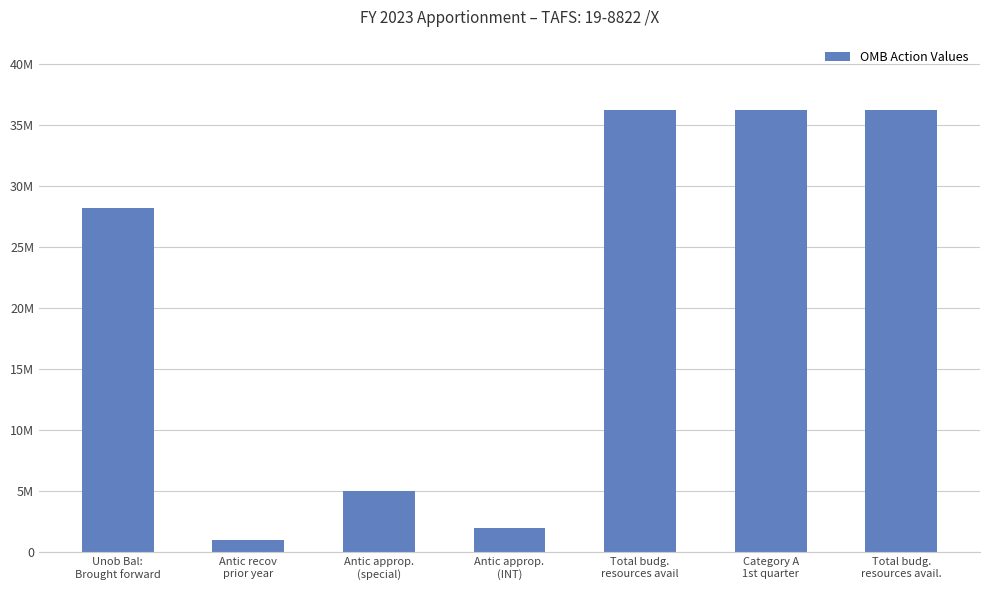

What is the smallest value displayed?

1000000